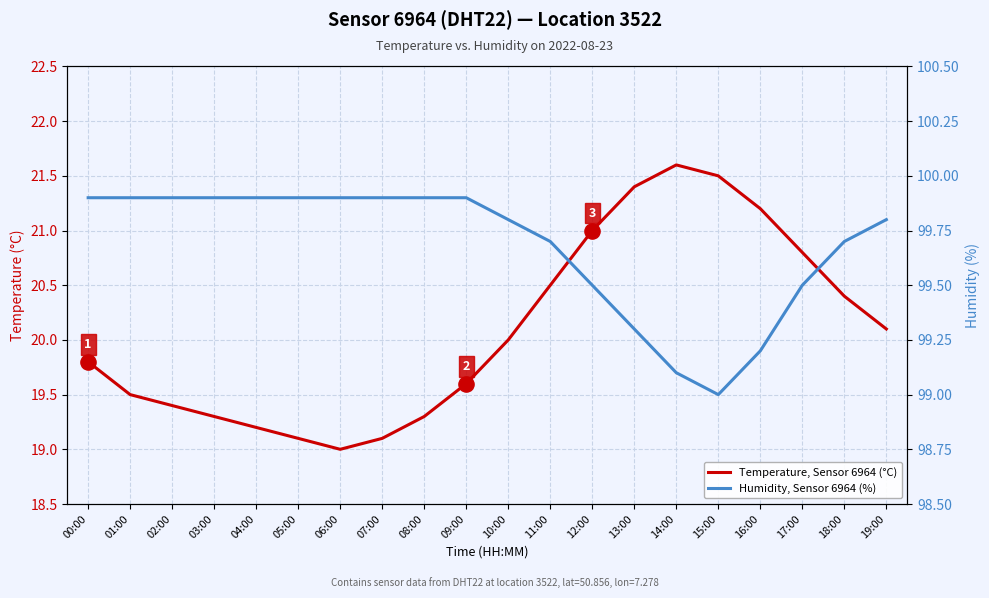

Which series has the widest spread of Y values?

Temperature, Sensor 6964 (°C)